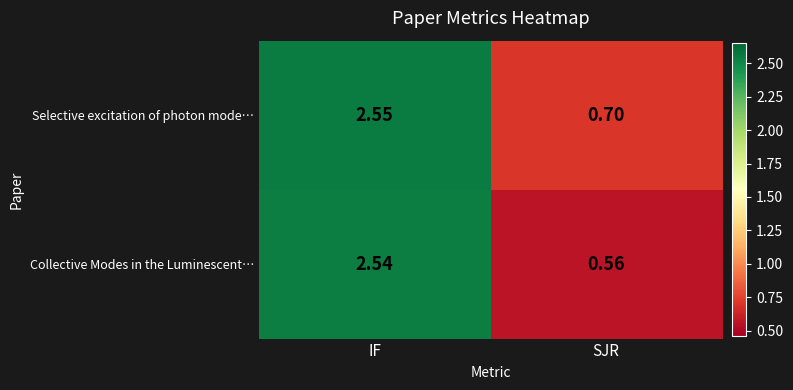

Which category has the lowest value across all series?

SJR